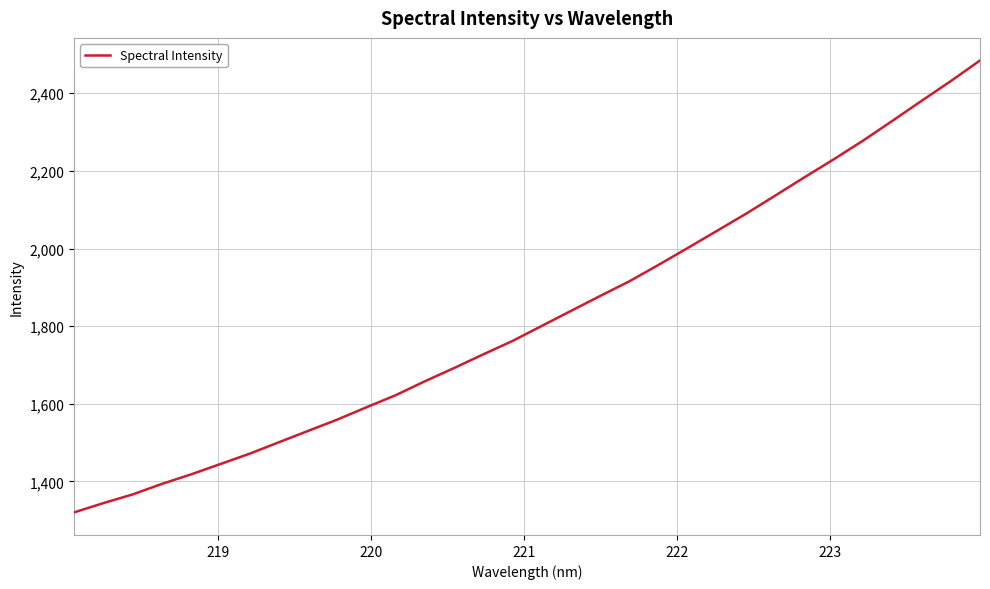

Is this an area chart (filled region under the line)?

No